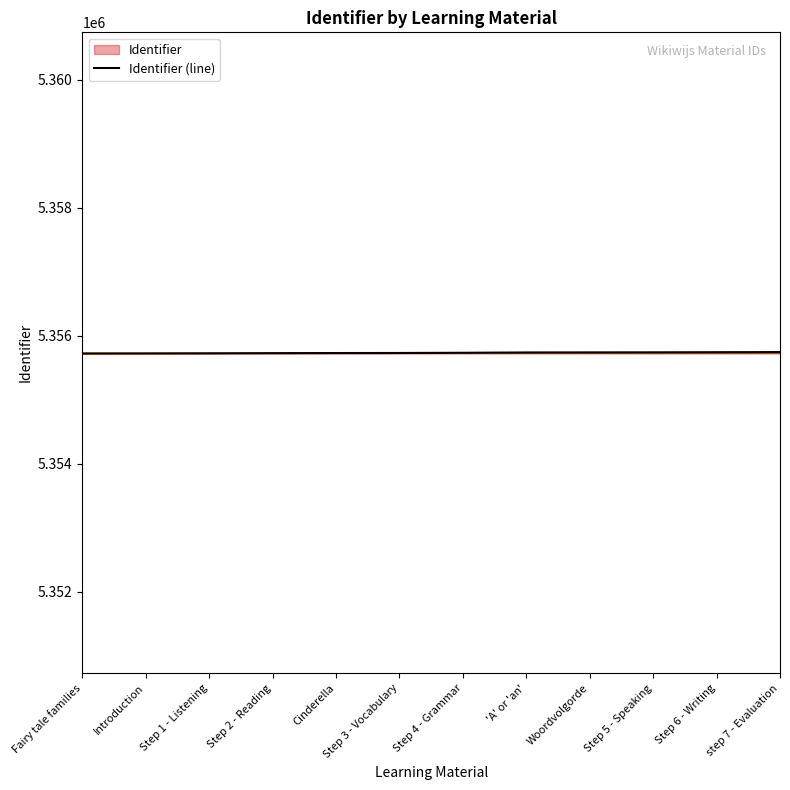

True or false: the data has more than 0 interior local peaks.

False